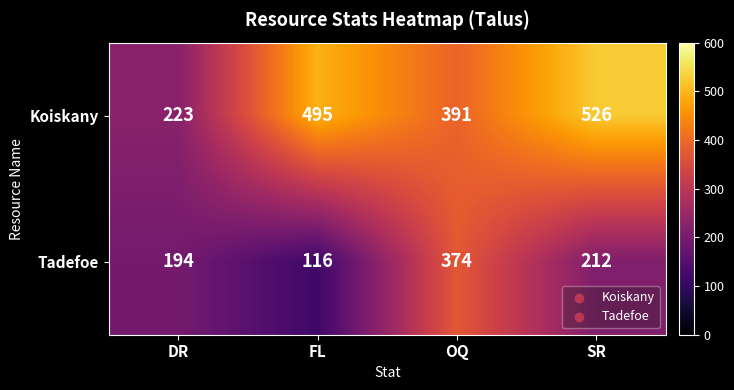

What is the average value of the Tadefoe series?

224